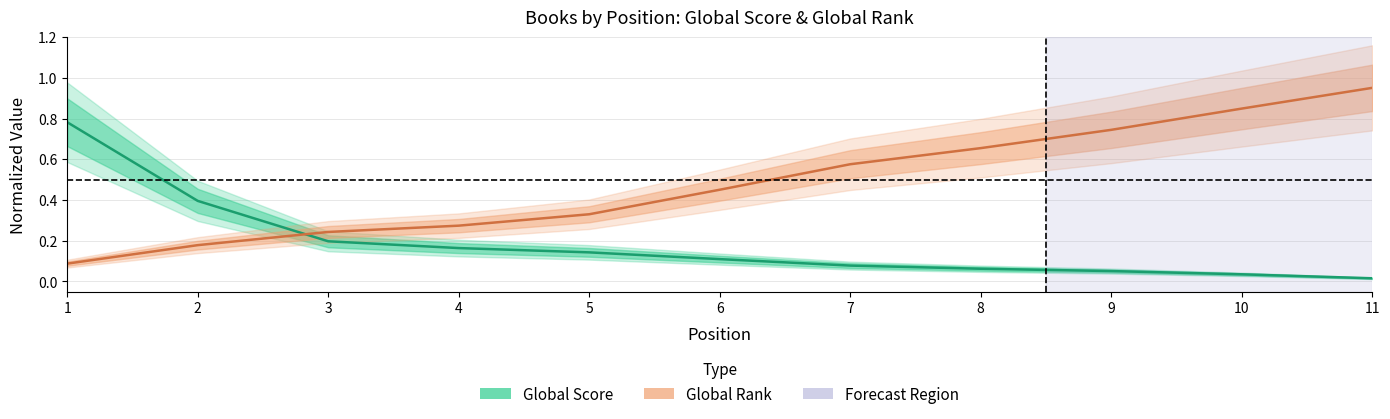

How many times do Global Score (normalized) and Global Rank (normalized) cross each other?

1